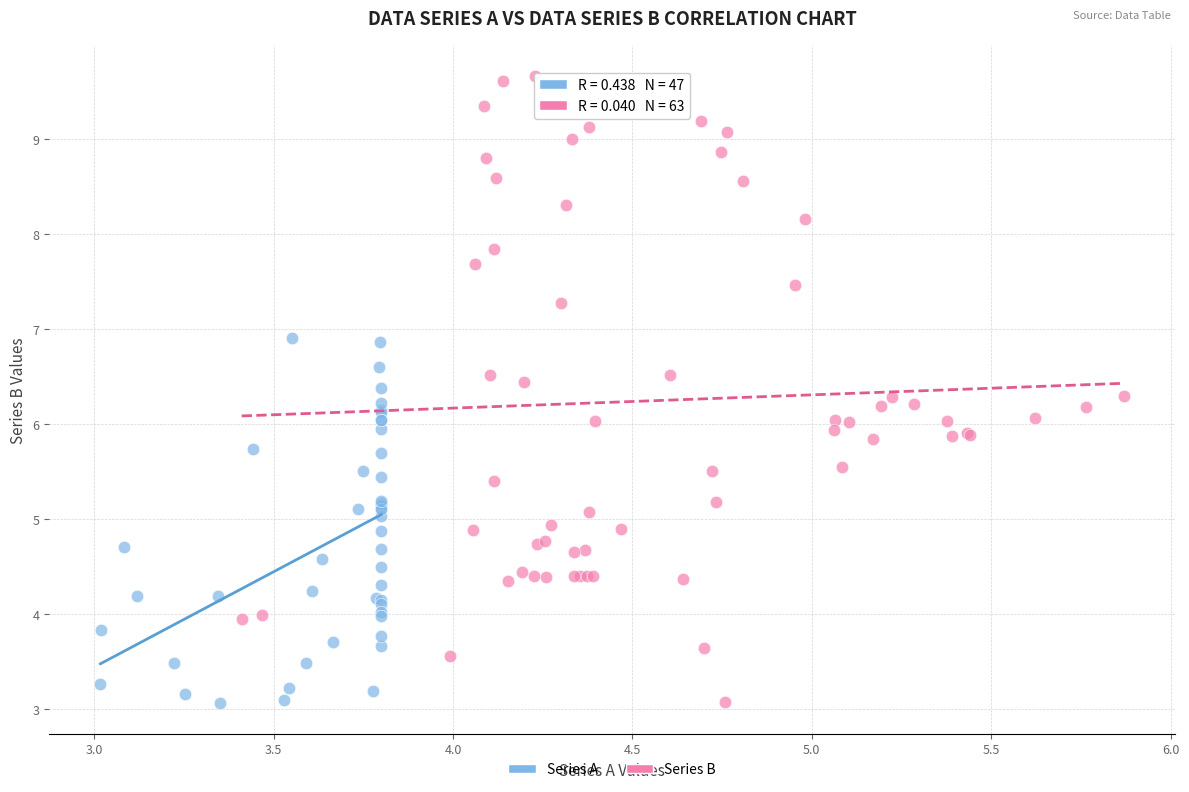

Which series has the largest Y range (max minus min)?

Series B